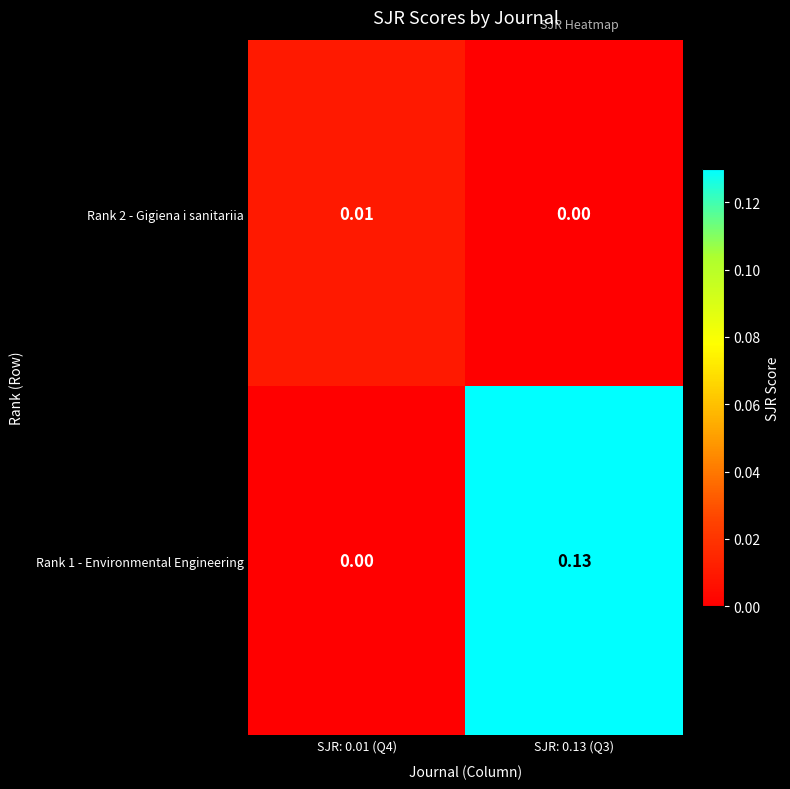

Is the value of Rank 2 - Gigiena i sanitariia at SJR: 0.13 (Q3) greater than the value of Rank 1 - Environmental Engineering at SJR: 0.13 (Q3)?

No